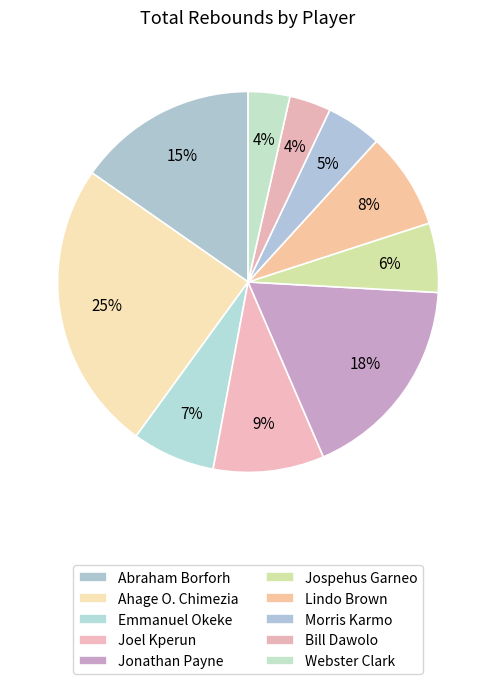

What is the ratio of the value at Webster Clark to the value at Jospehus Garneo?

0.6